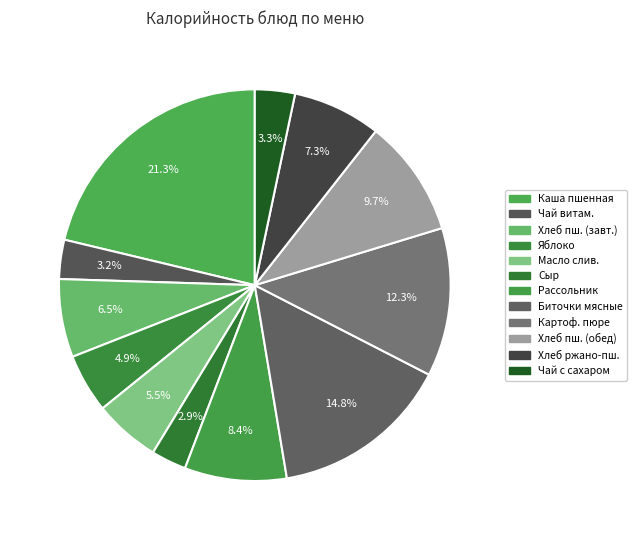

Count the number of slices in the pie.

12